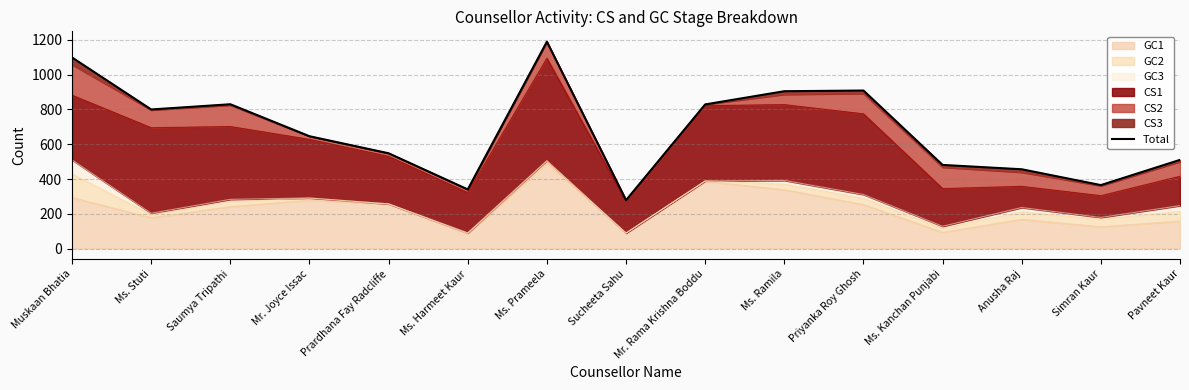

What is the difference between the values at Ms. Harmeet Kaur and Priyanka Roy Ghosh?

569